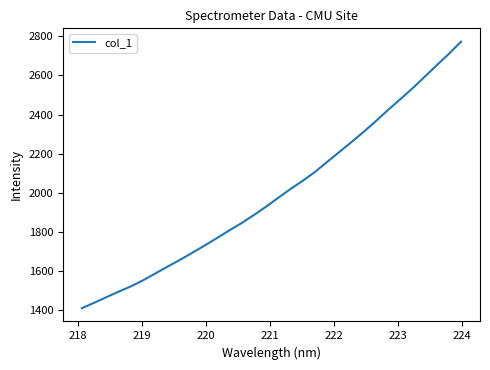

What is the smallest value displayed?

1410.9